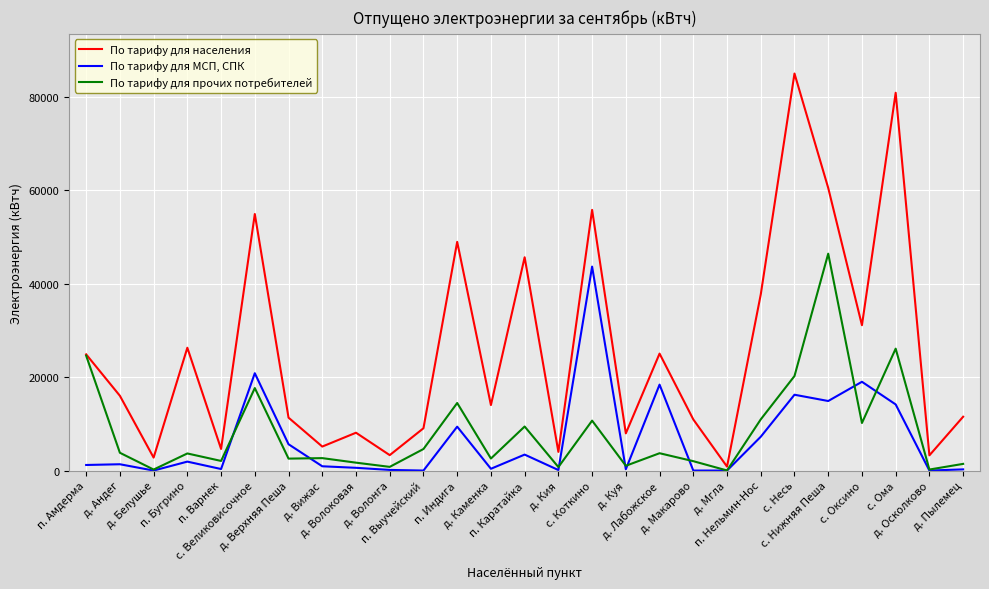

What is the greatest value displayed?

85008